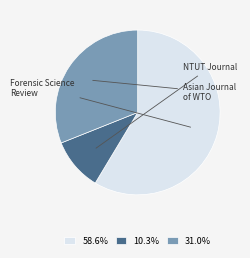

Is the sum of 10.3% and 31.0% greater than half?

No